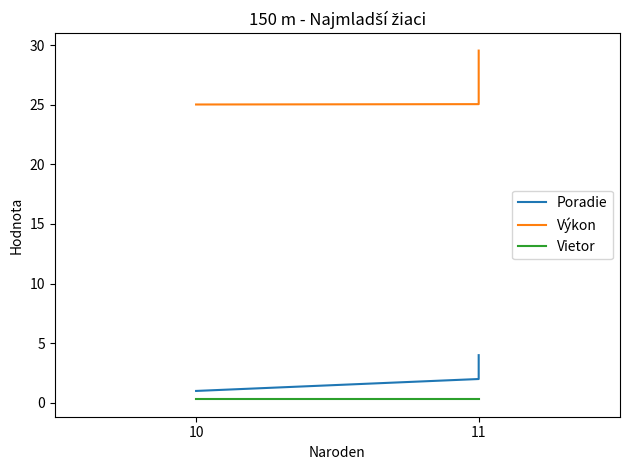

True or false: Vietor and Poradie intersect in this chart.

False